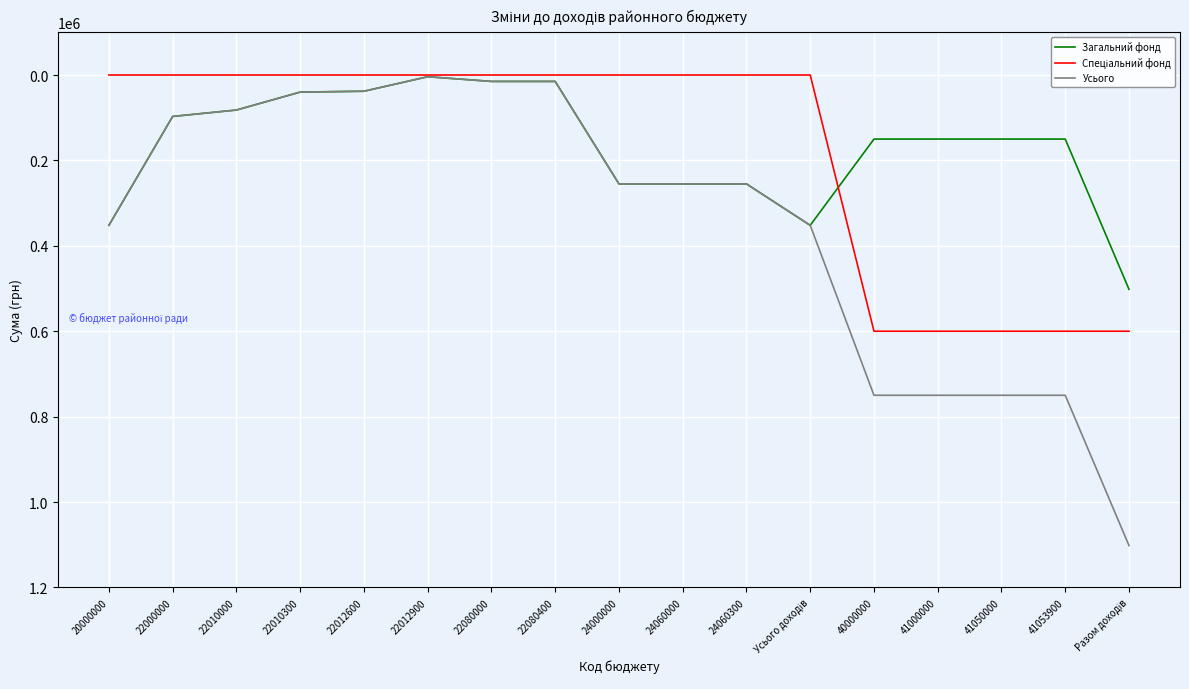

Which series has the largest range (max minus min)?

Усього